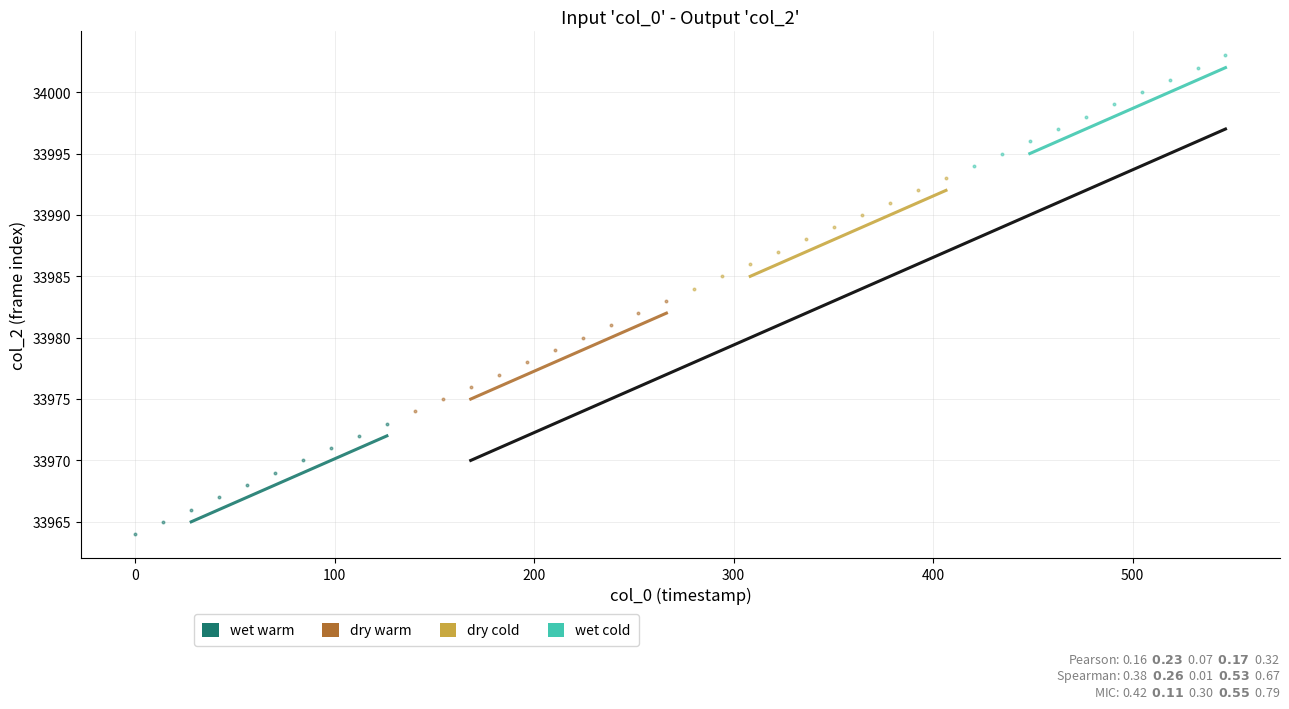

What are all the series names shown in the legend?

wet warm, dry warm, dry cold, wet cold